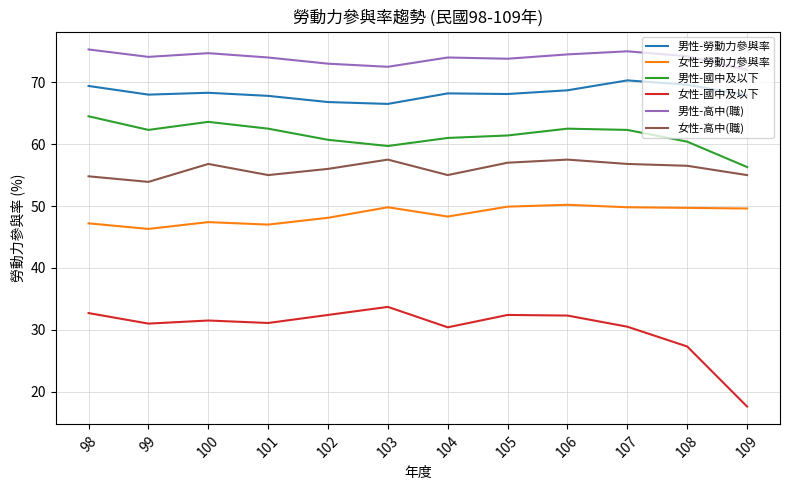

True or false: 男性-國中及以下 and 男性-高中(職) cross at least once.

False